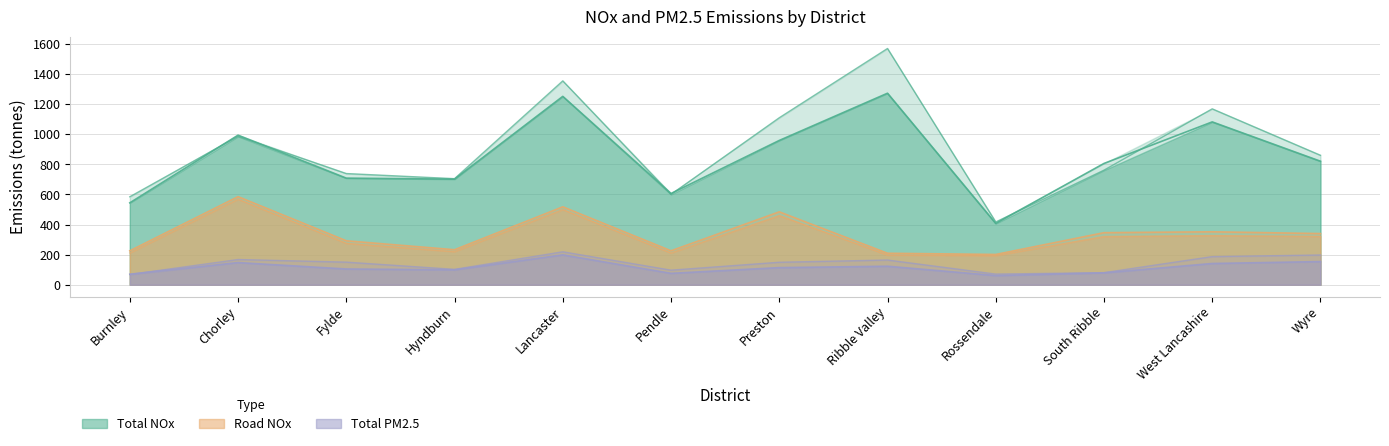

Which series changed the most between Burnley and Wyre?

Total NOx 2022